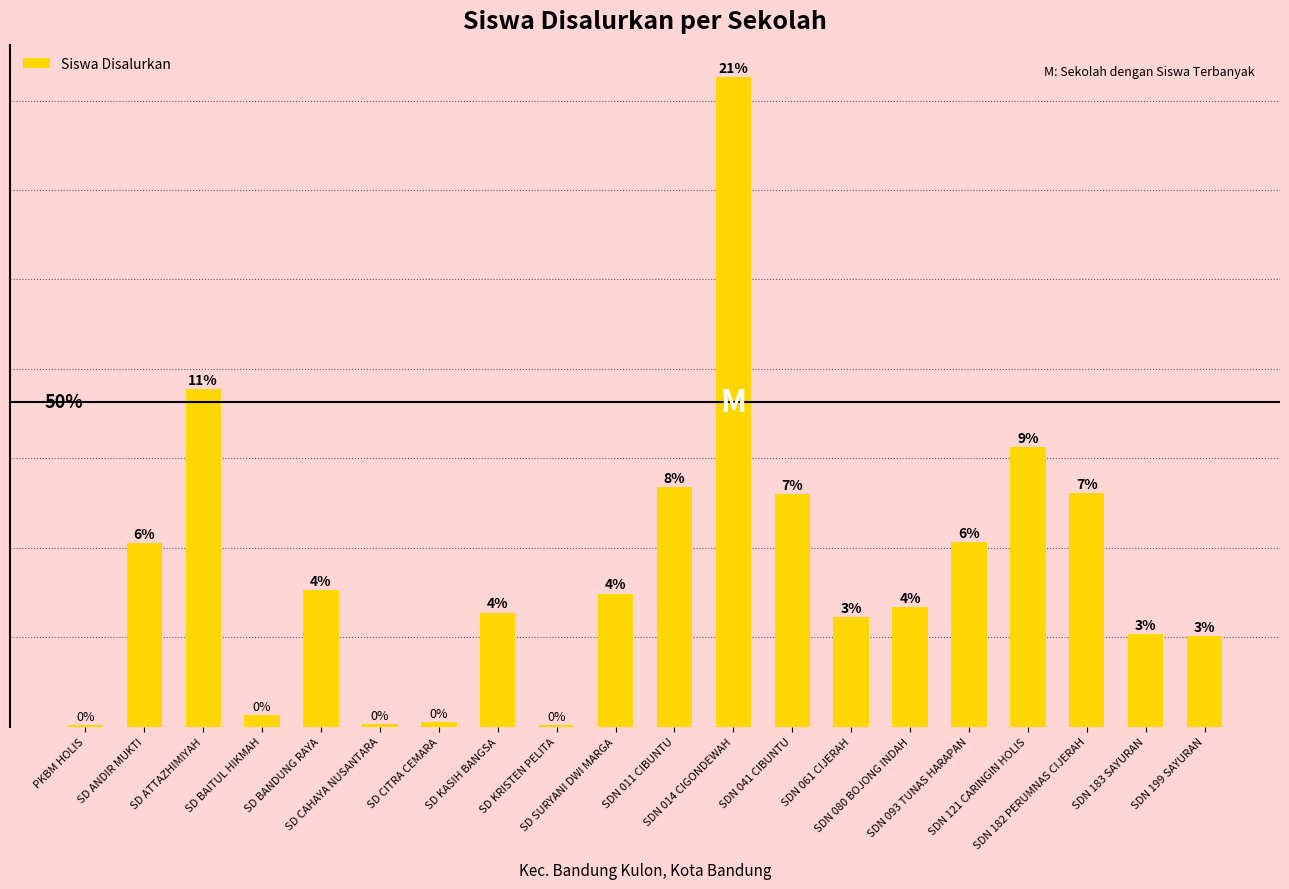

Reading left to right, extract all data points from this chart.

PKBM HOLIS=1	SD ANDIR MUKTI=164	SD ATTAZHIMIYAH=302	SD BAITUL HIKMAH=10	SD BANDUNG RAYA=122	SD CAHAYA NUSANTARA=2	SD CITRA CEMARA=4	SD KASIH BANGSA=102	SD KRISTEN PELITA=1	SD SURYANI DWI MARGA=119	SDN 011 CIBUNTU=214	SDN 014 CIGONDEWAH=581	SDN 041 CIBUNTU=208	SDN 061 CIJERAH=98	SDN 080 BOJONG INDAH=107	SDN 093 TUNAS HARAPAN=165	SDN 121 CARINGIN HOLIS=250	SDN 182 PERUMNAS CIJERAH=209	SDN 183 SAYURAN=83	SDN 199 SAYURAN=81